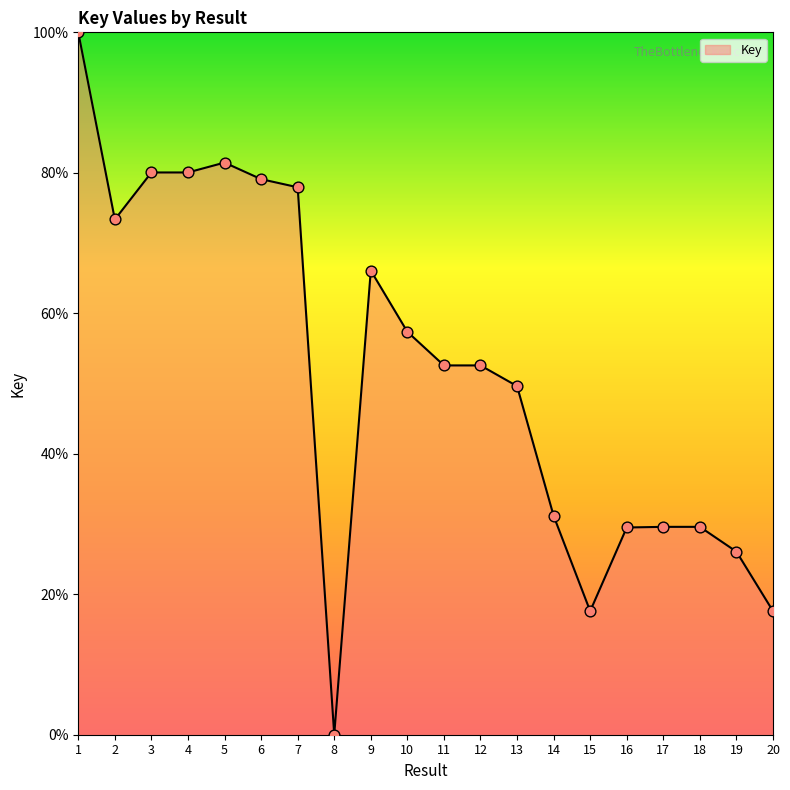

What is the ratio of the value at 12 to the value at 18?

1.8